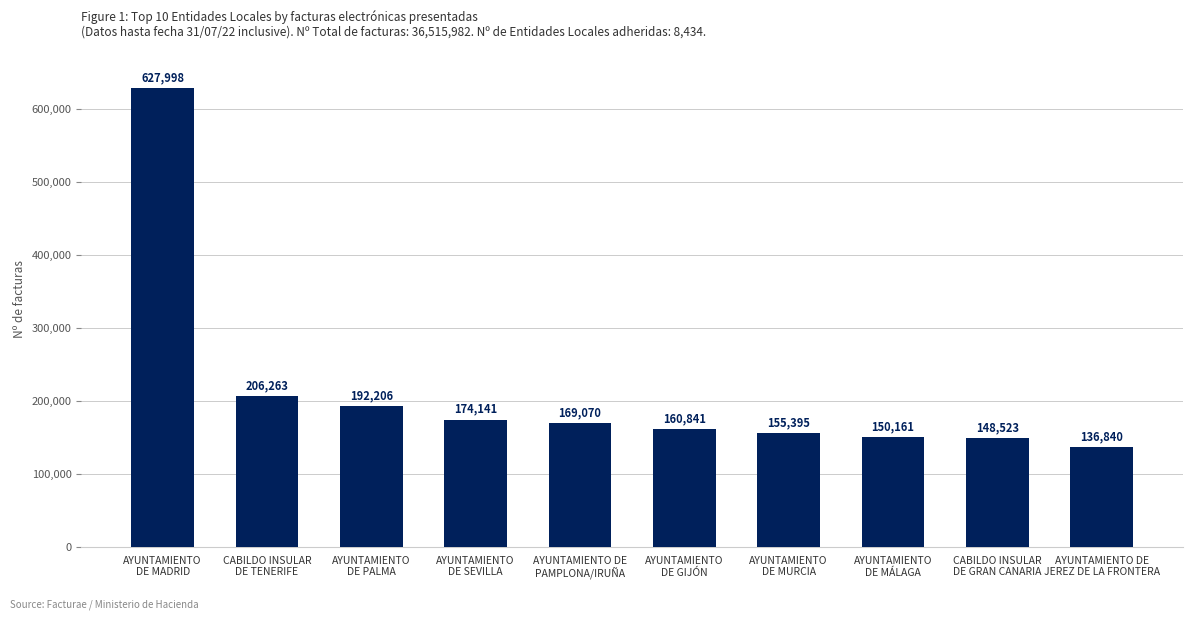

What is the average value?

212144